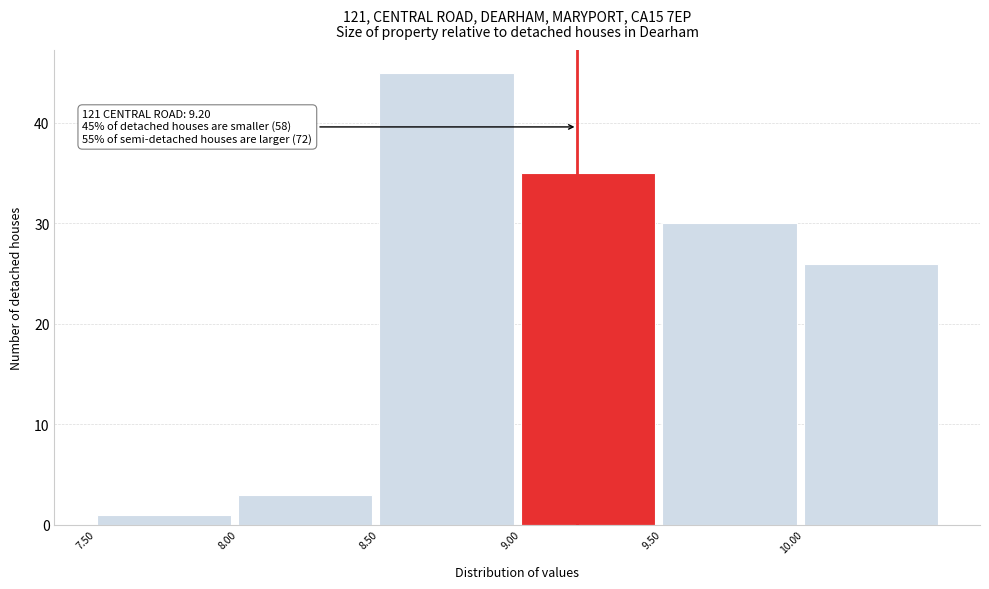

Over which range of the x-axis is the bar tallest?

8.5 to 9.0